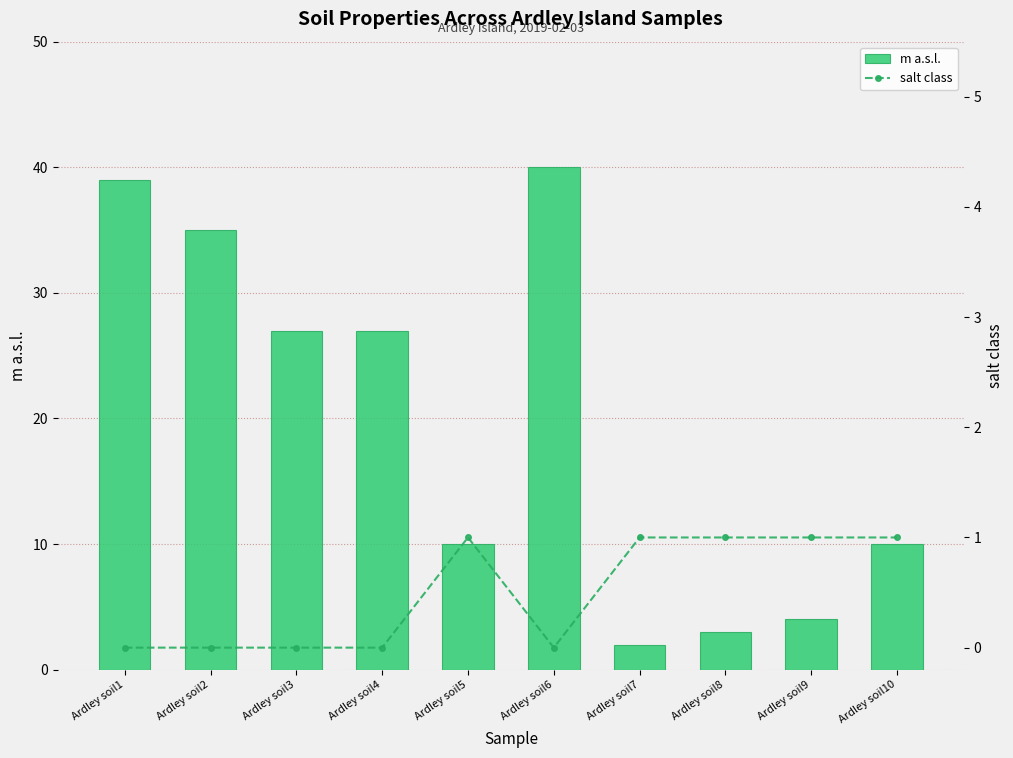

Reading right to left, extract all data points from this chart.

m a.s.l.: 10	4	3	2	40	10	27	27	35	39
salt class: 1	1	1	1	0	1	0	0	0	0